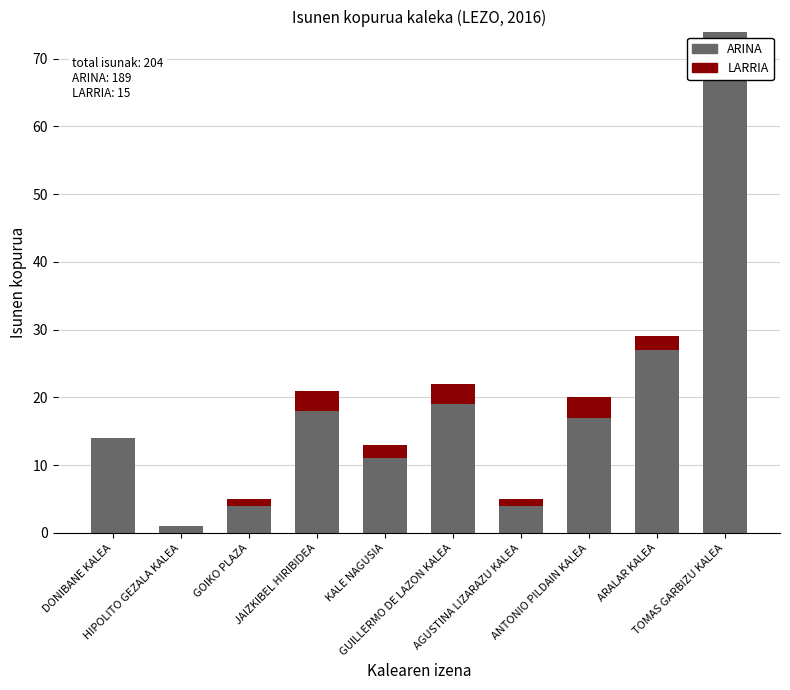

What is the sum of the ARINA values at TOMAS GARBIZU KALEA and ARALAR KALEA?

101